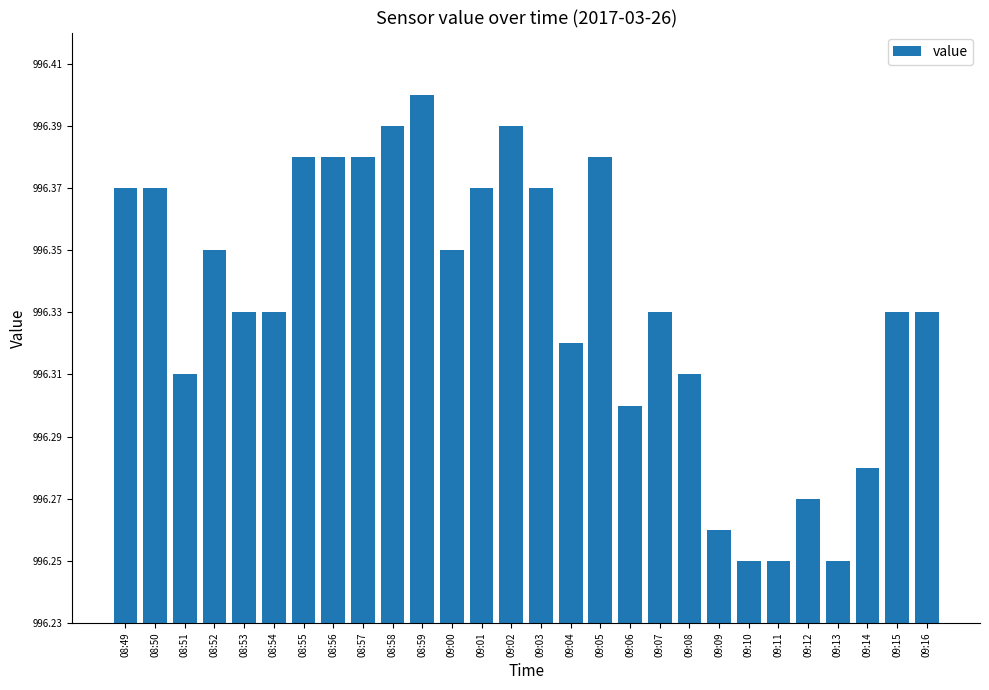

What is the sum of the values at 08:58 and 09:15?

1992.7